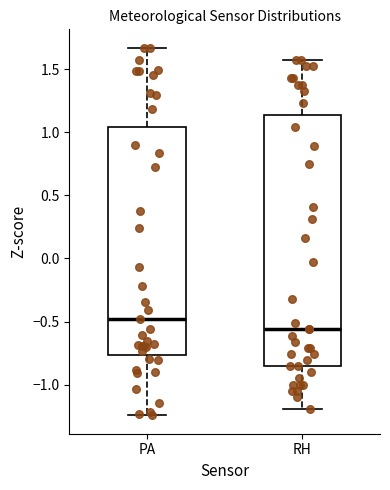

Which box is the tallest, from its lower edge to its upper edge?

RH